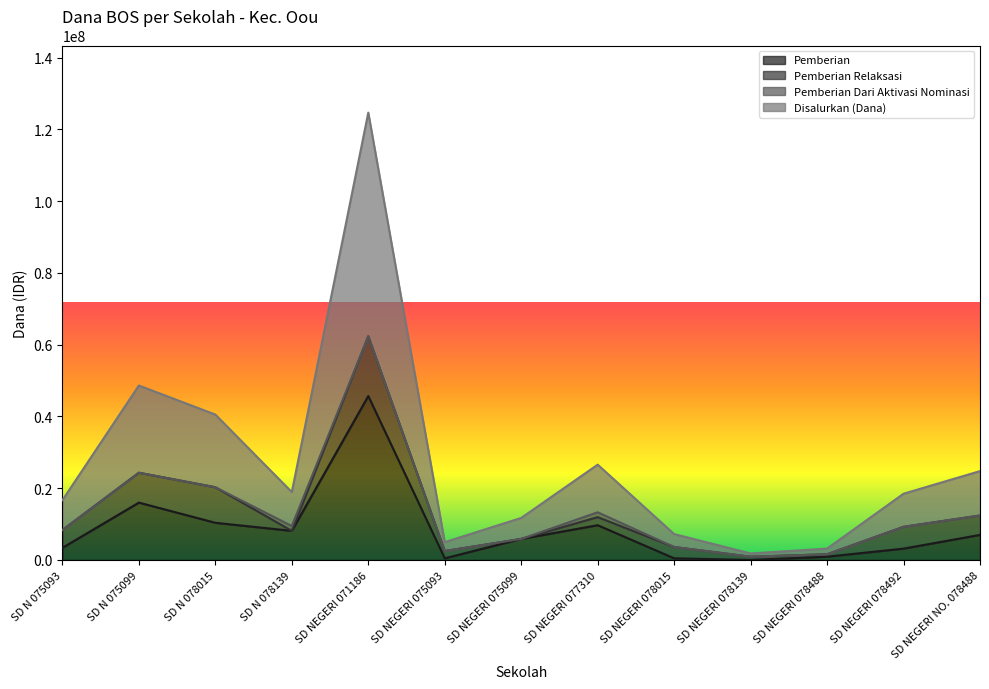

What is the label of the 8th point from the right?

SD NEGERI 075093